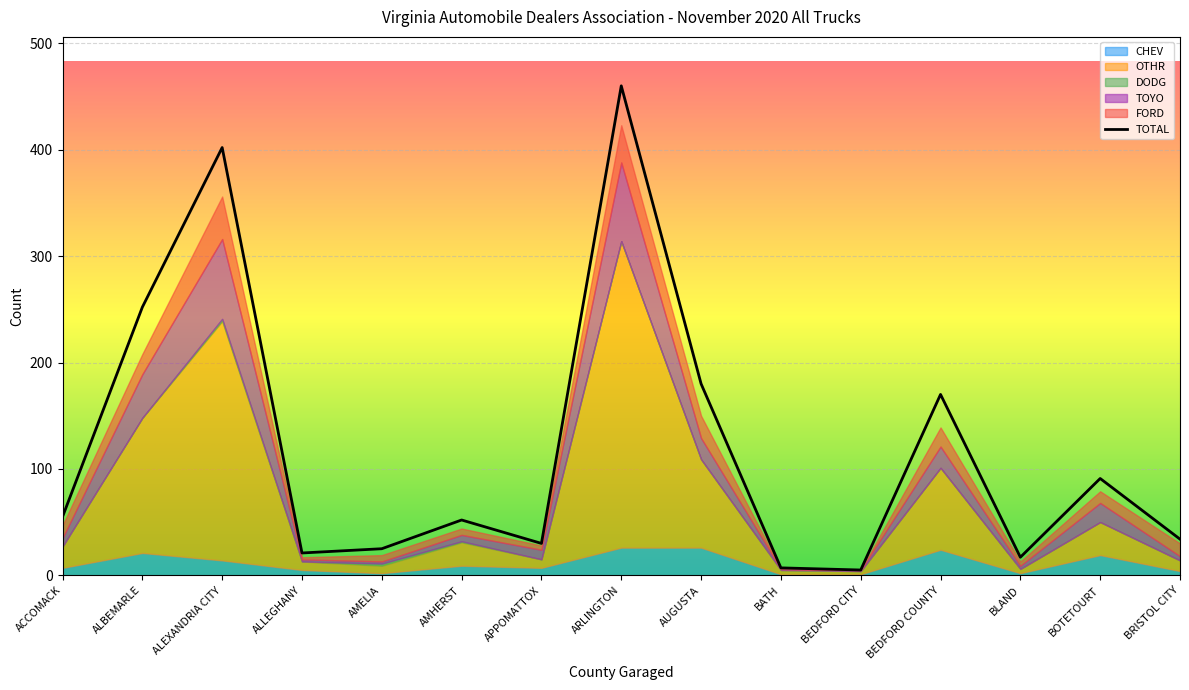

What position from the left is BLAND?

13